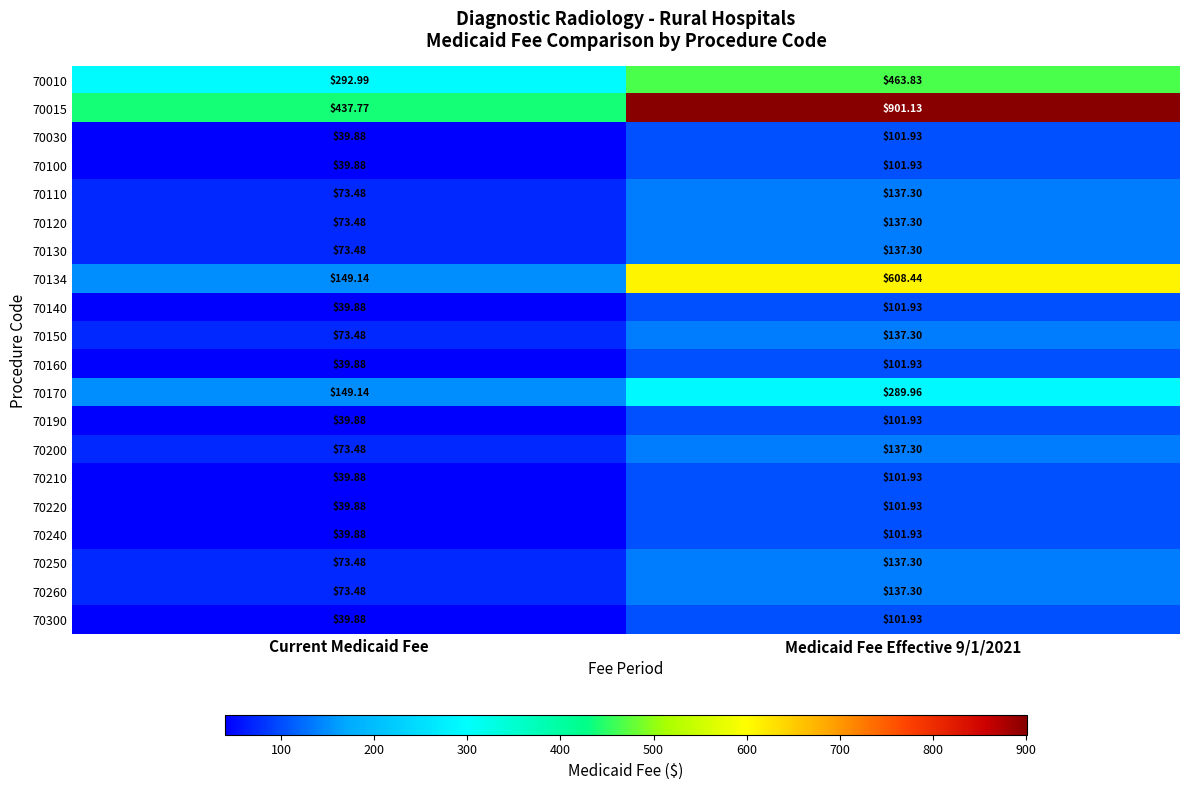

At which label is 70130 closest to 105?

Current Medicaid Fee